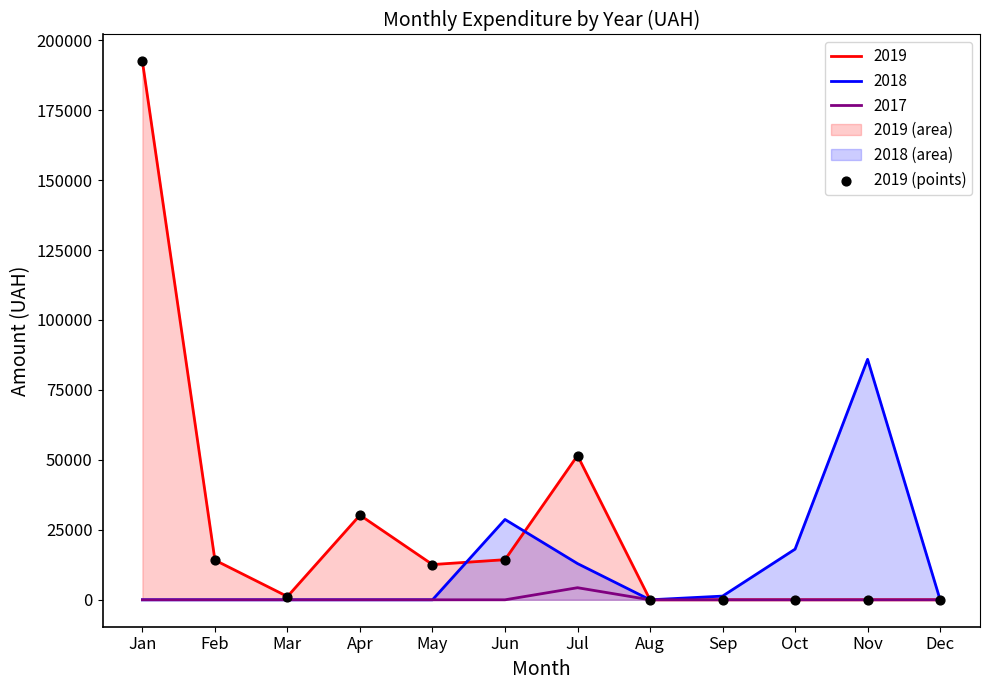

Which has a higher value, May or Jun?

Jun